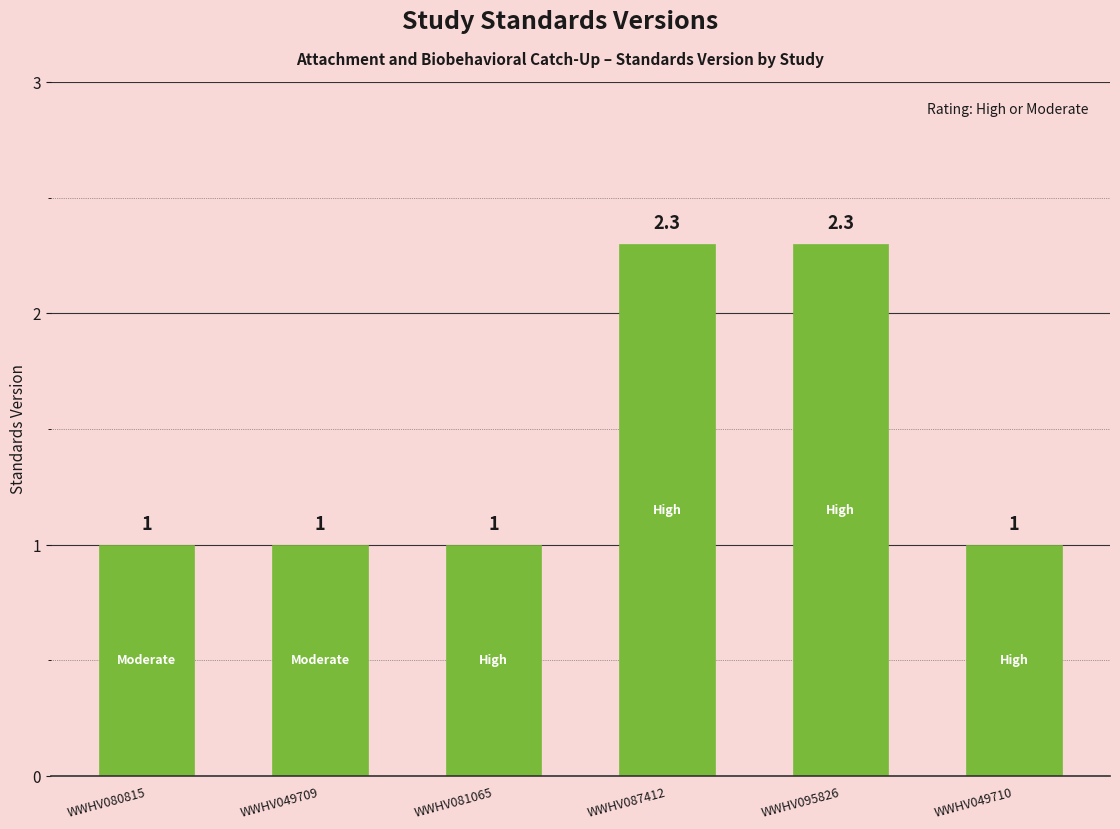

The value at WWHV049710 is 1.0. True or false?

True